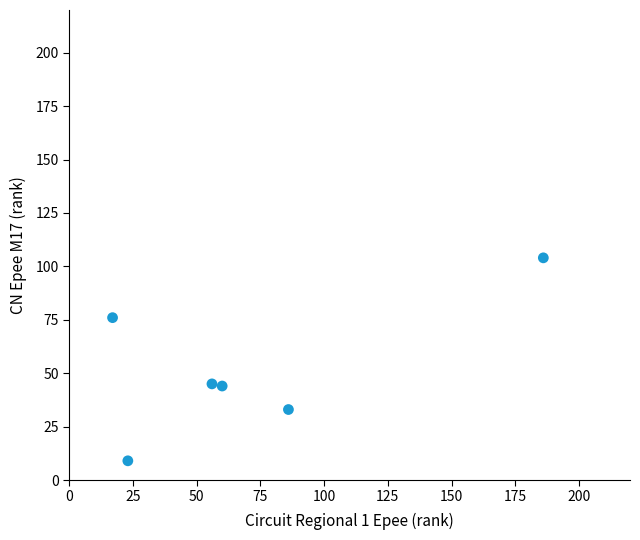

What is the range of X values (max minus min)?

169